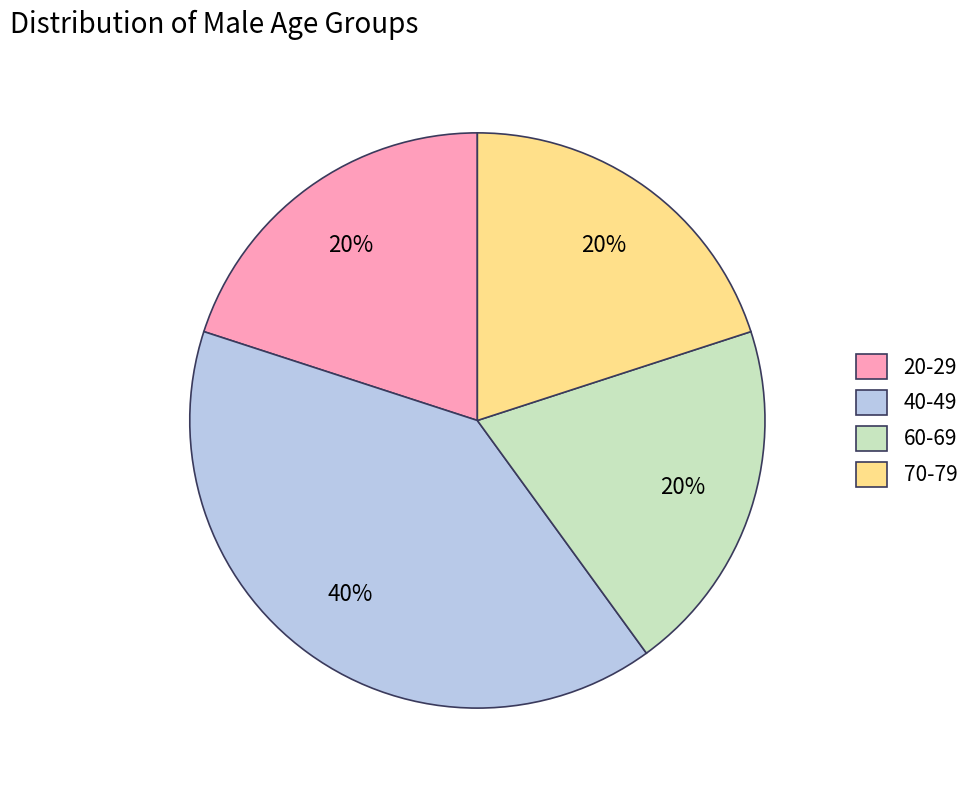

Is the sum of 60-69 and 70-79 greater than half?

No